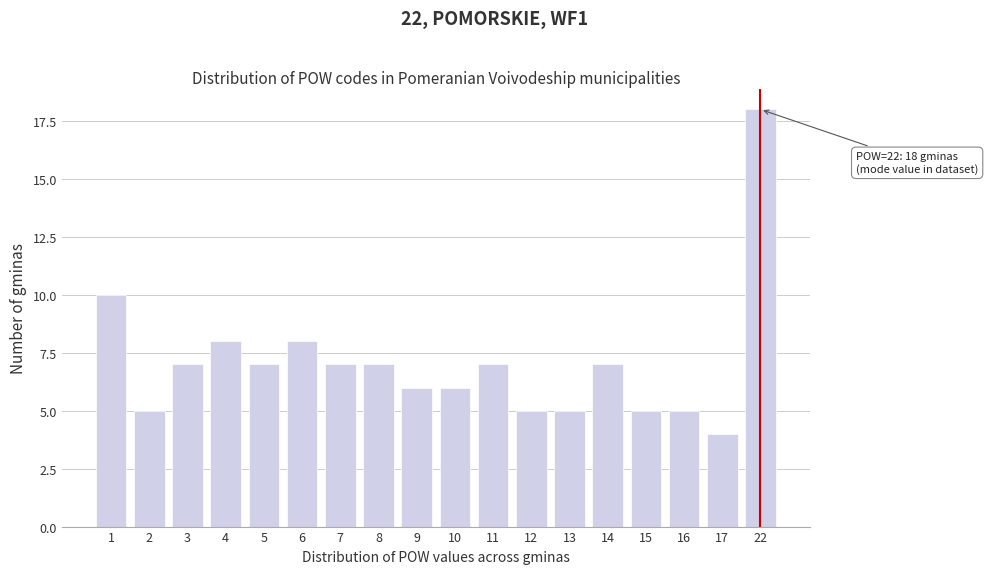

Reading right to left, what are all the values shown in this chart?

22=18	17=4	16=5	15=5	14=7	13=5	12=5	11=7	10=6	9=6	8=7	7=7	6=8	5=7	4=8	3=7	2=5	1=10